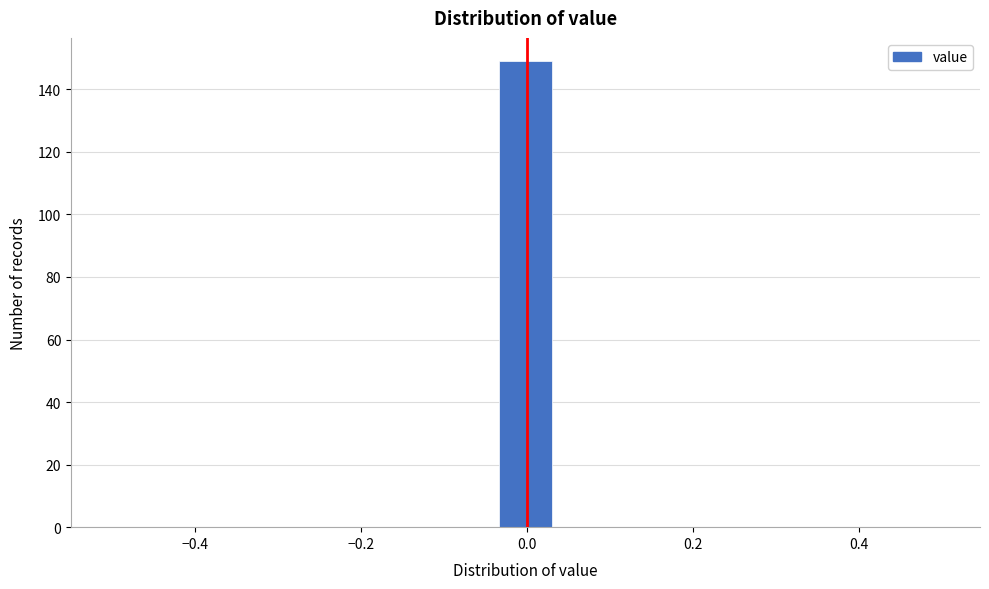

Around what value on the x-axis is the tallest bar? Give the approximate position of its centre, as read against the axis.

0.00